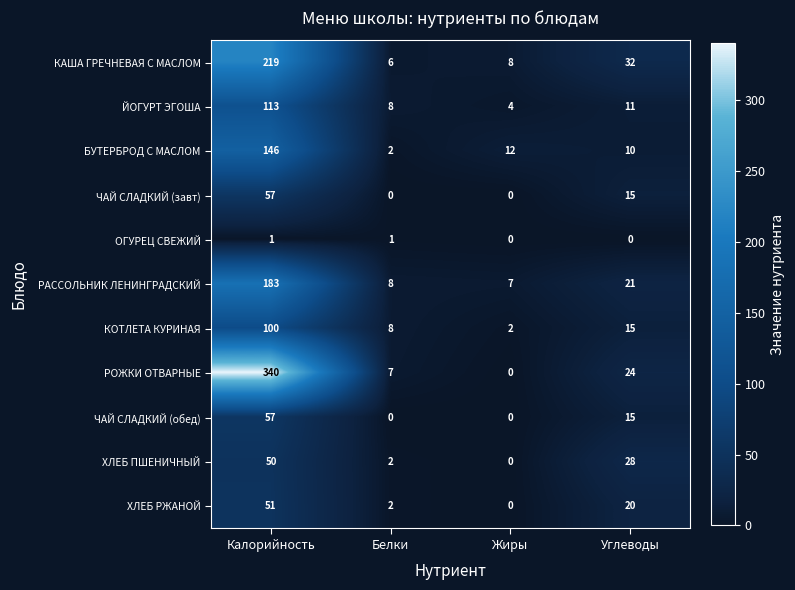

At which category does the chart reach its peak across all series?

Калорийность